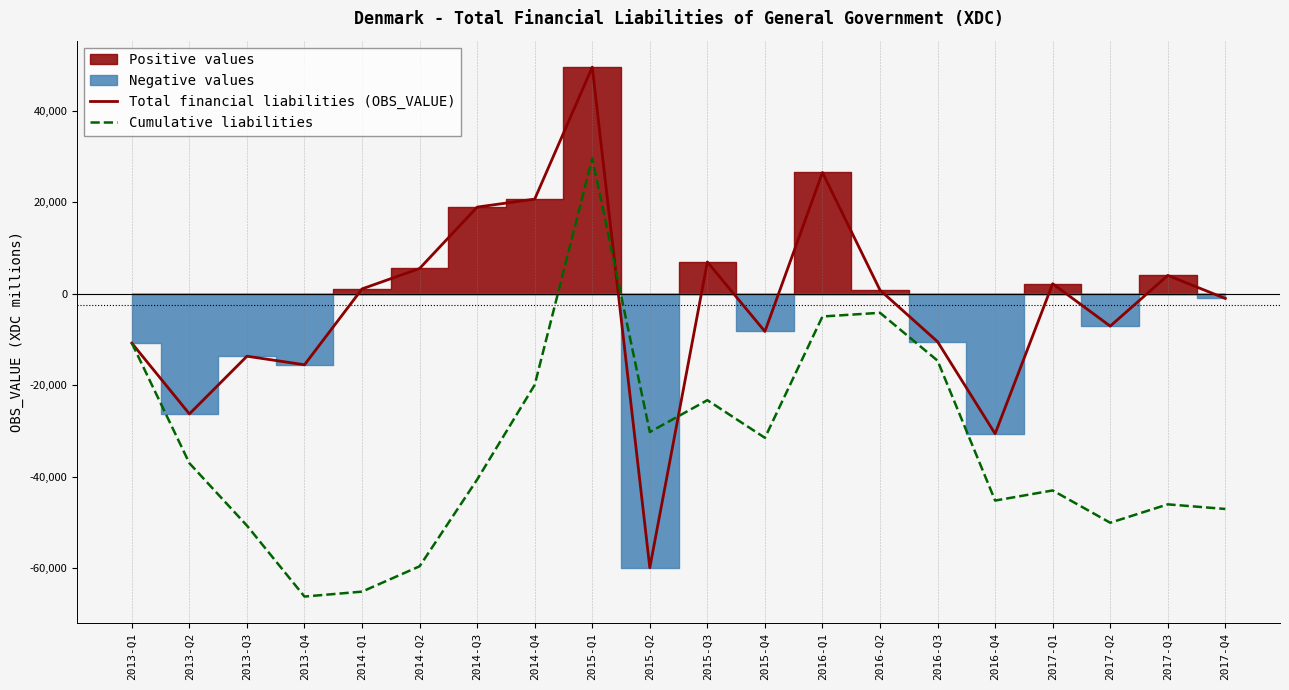

How many data points in Cumulative liabilities are above -37020?

9